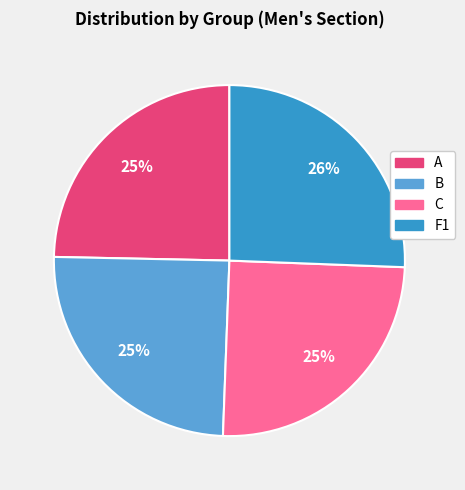

Combined, do B and C account for over 50%?

No